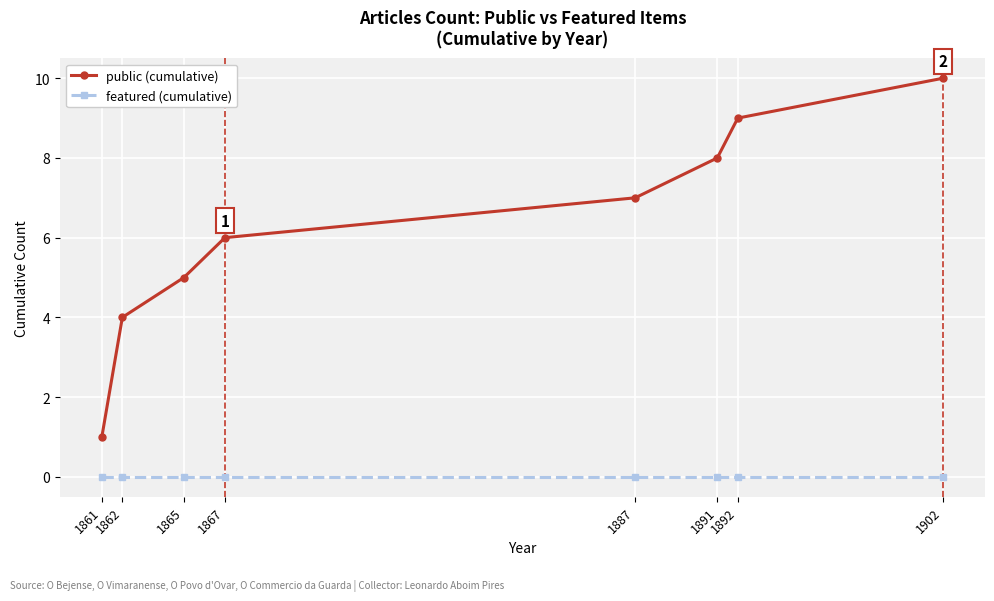

Does the chart have visible grid lines?

Yes